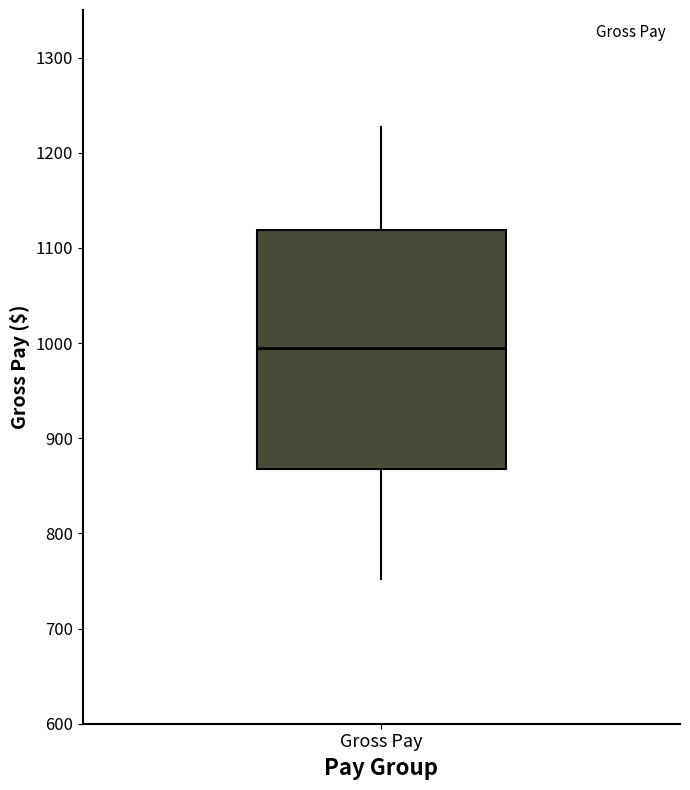

Where does the upper whisker of the box for Gross Pay end on the y-axis? The values are not printed on the chart, so give them approximately, as read against the axis.

1230